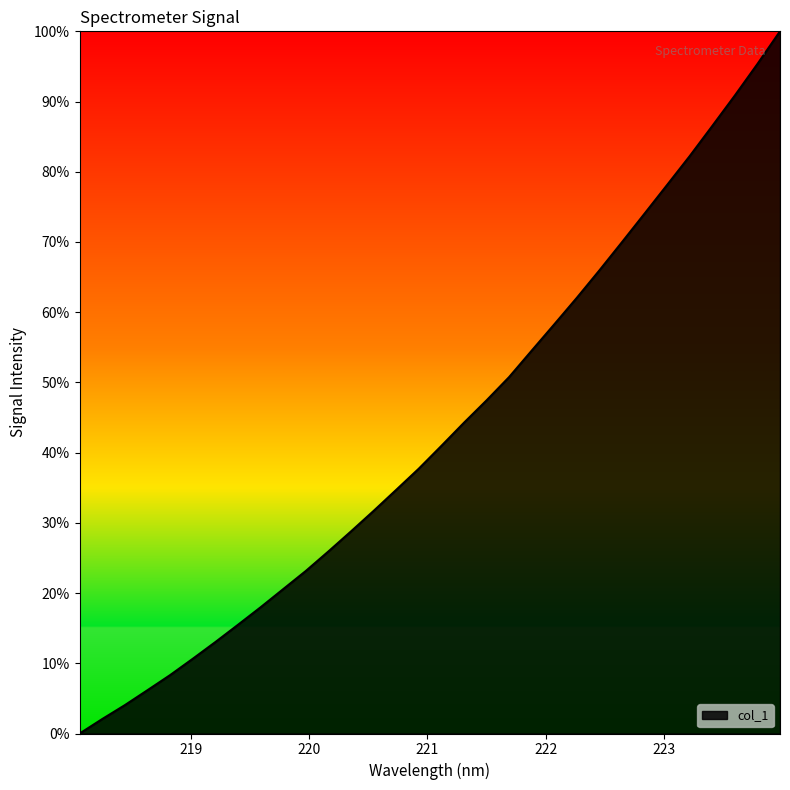

What is the greatest value displayed?

100.0